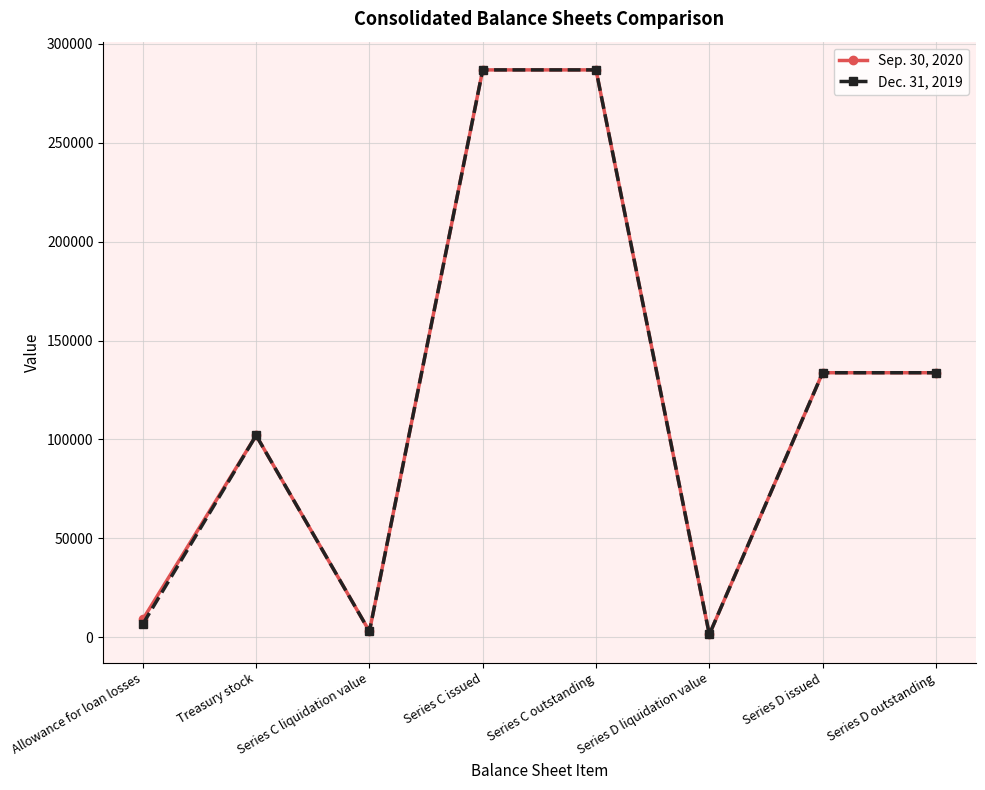

The Dec. 31, 2019 series shows 151224 at Series C issued. True or false?

False